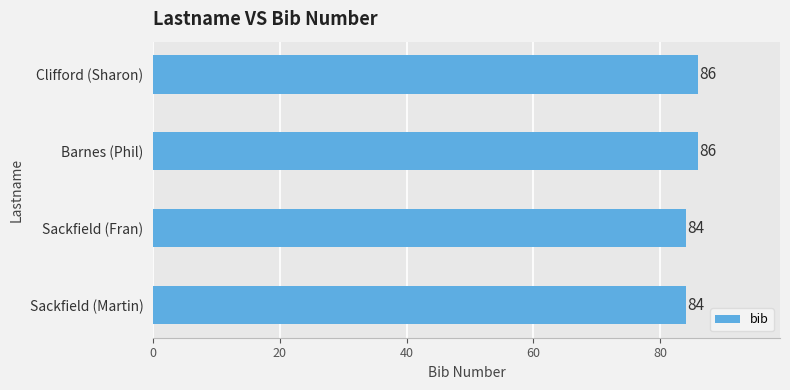

Between Sackfield (Fran) and Barnes (Phil), which is larger?

Barnes (Phil)